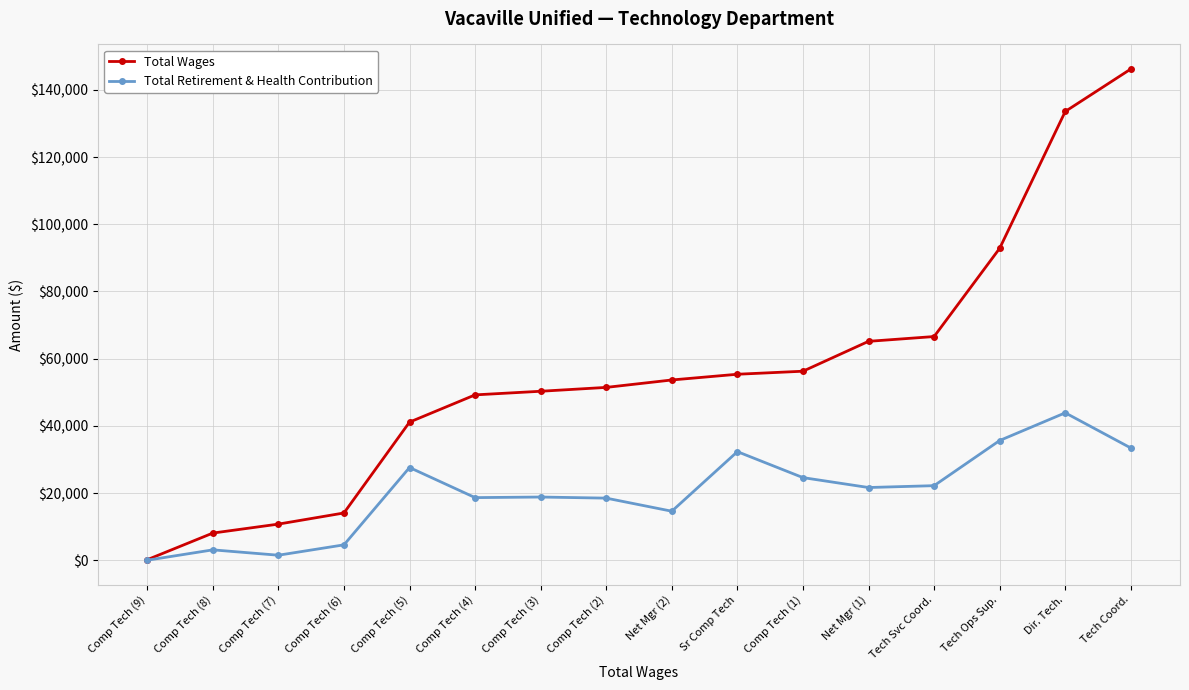

The value of Total Wages at Tech Svc Coord. is 66584. True or false?

True